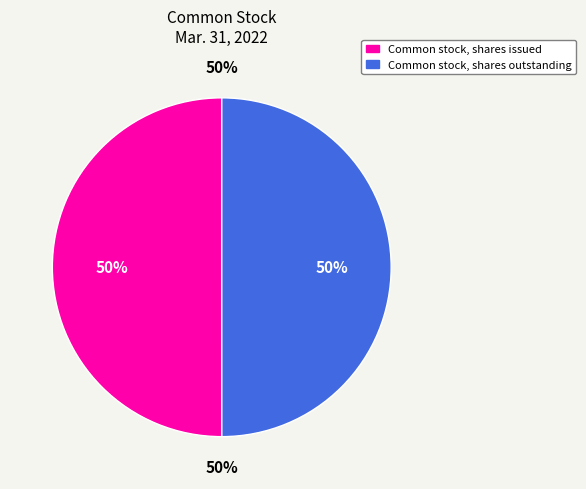

What is the largest slice in the pie chart?

Common stock, shares issued